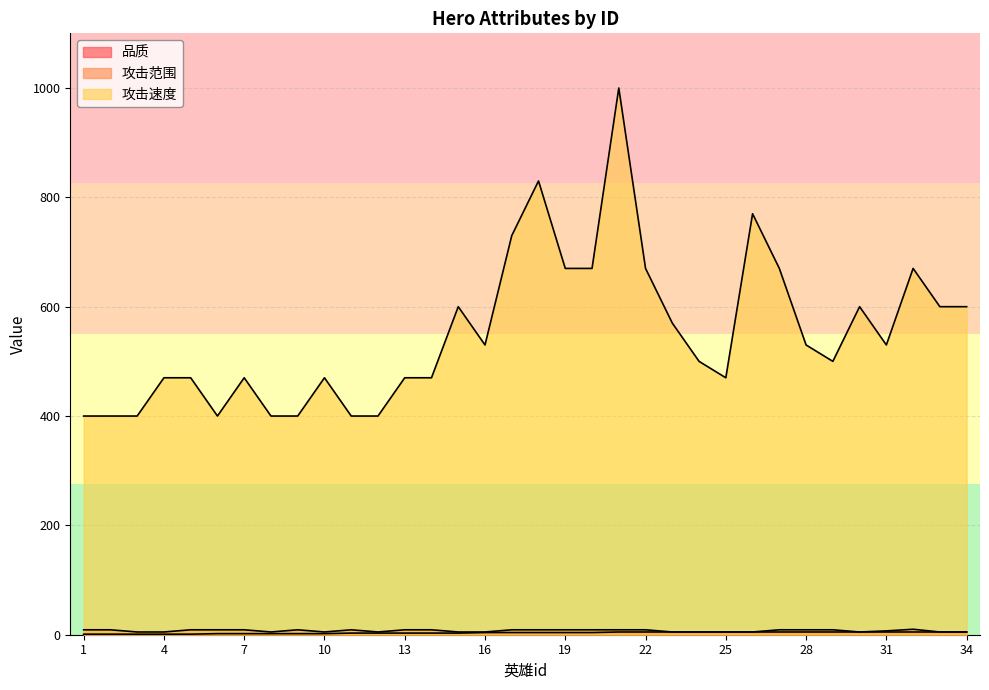

Which series has the widest spread of values?

攻击速度